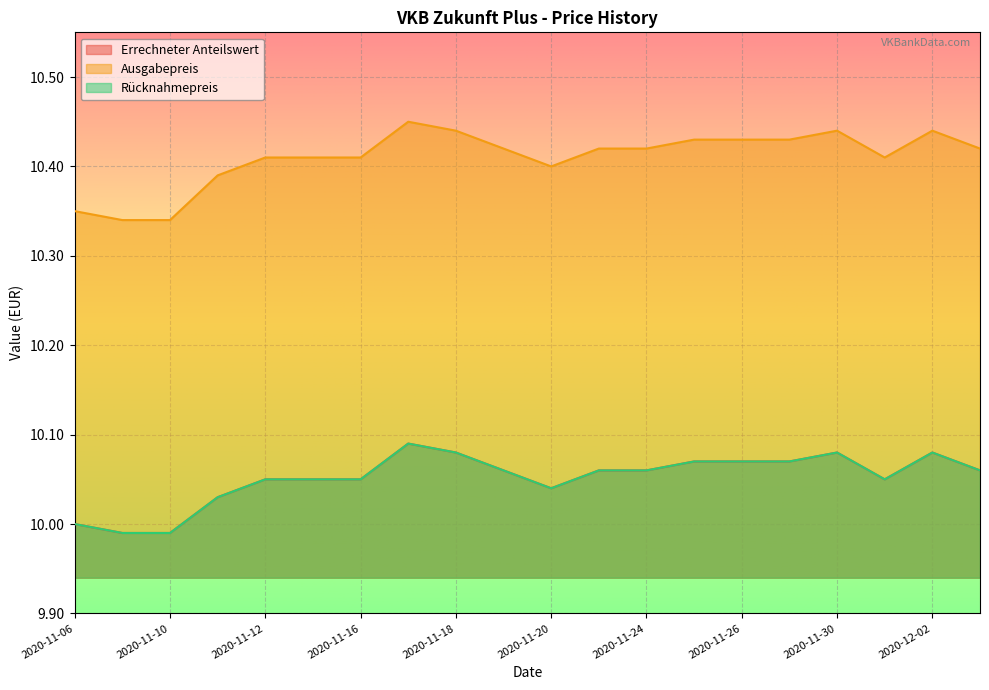

At which category does the chart reach its minimum across all series?

2020-11-09